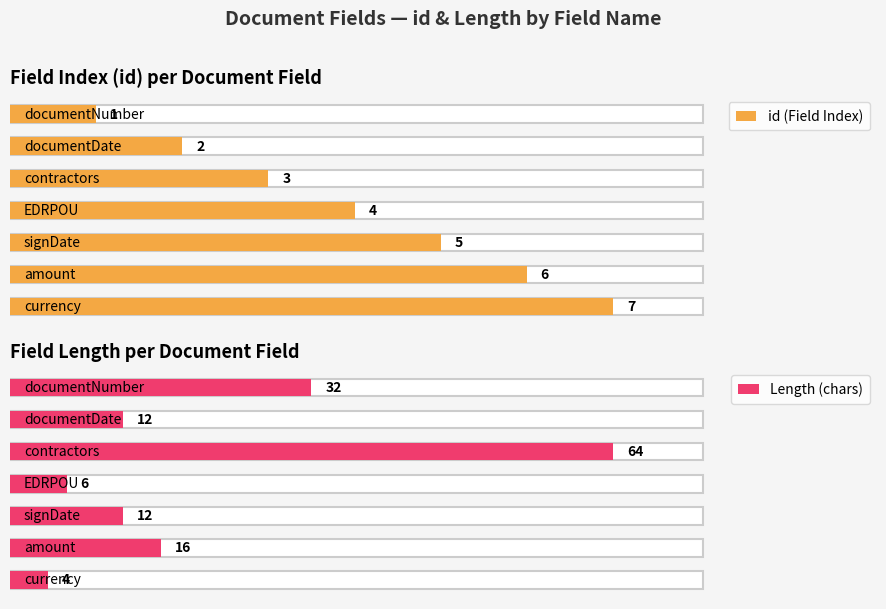

What is the maximum value for id?

7